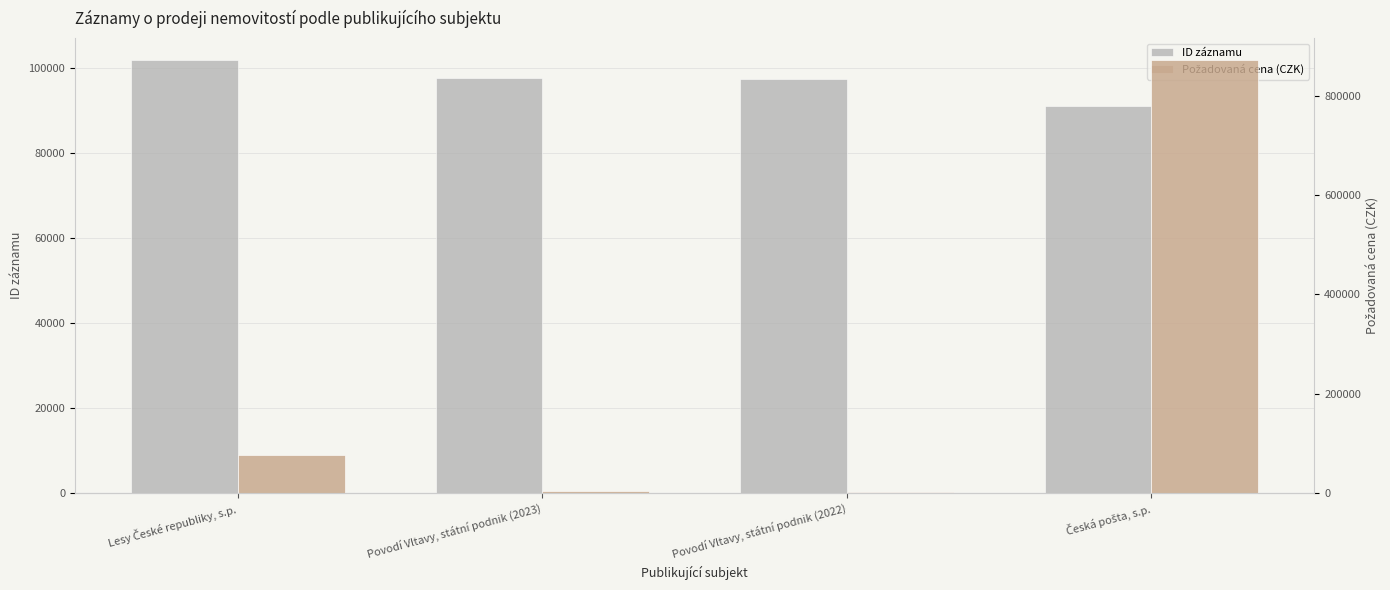

At which label does ID záznamu reach its minimum?

Česká pošta, s.p.